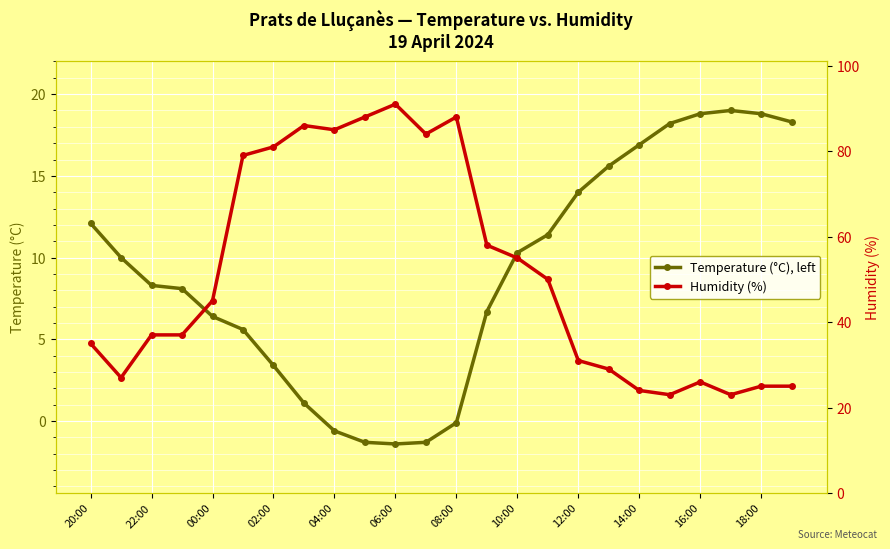

In Temperature (°C), left, how many points are lower than both neighbors (excluding endpoints)?

1